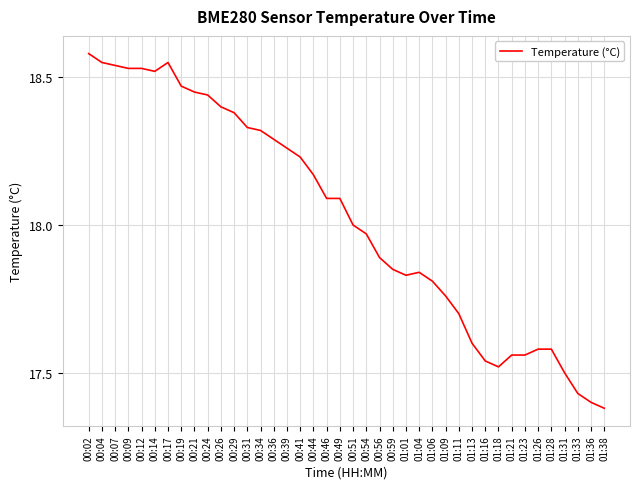

What position from the right is 00:19?

33